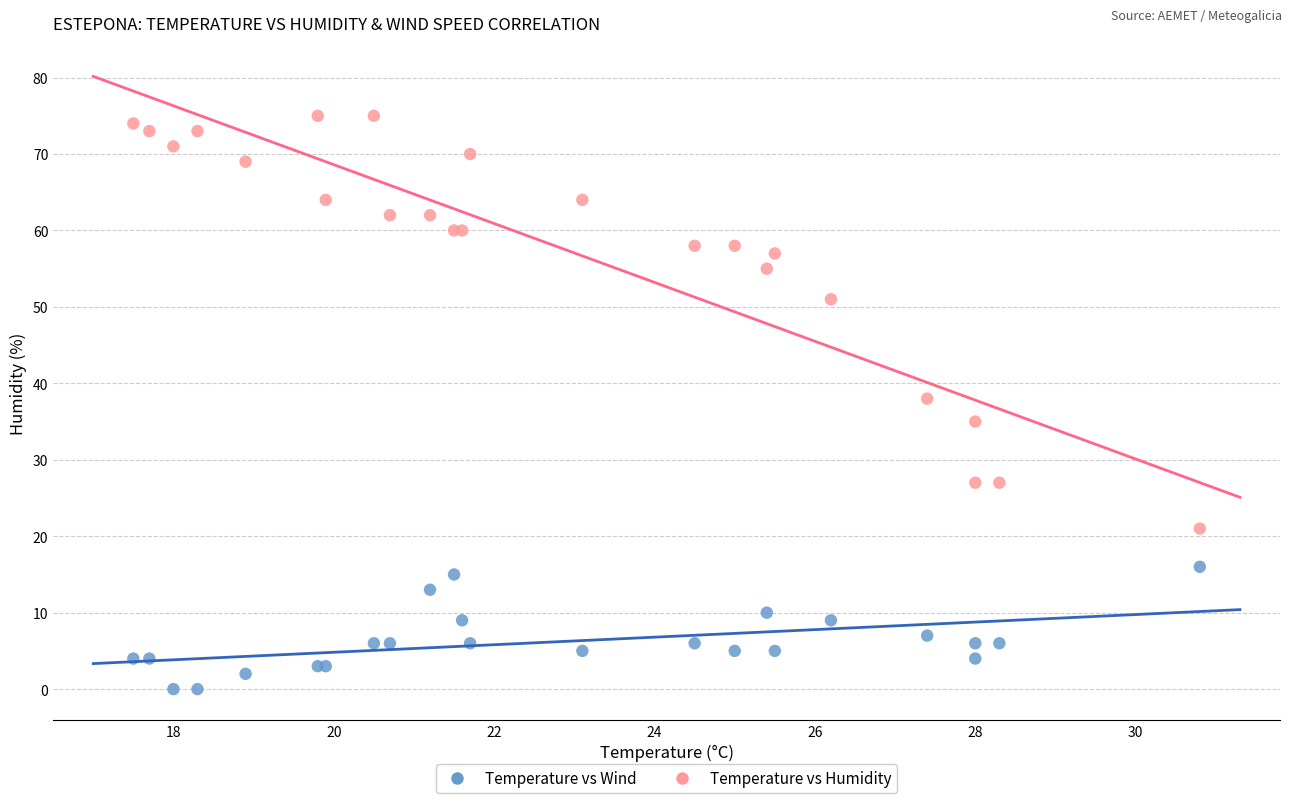

Across all series, what Y value is closest to 37?

38